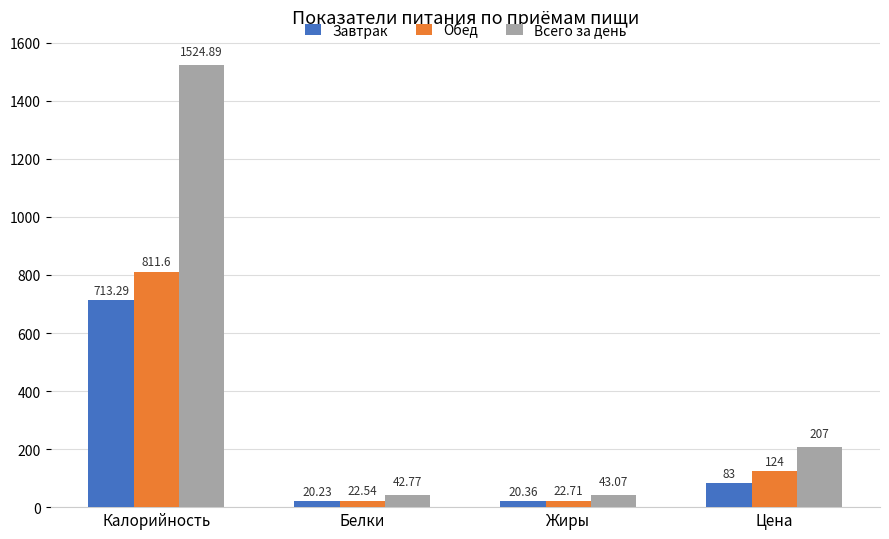

What is the difference between the highest and lowest values at Белки?

22.5